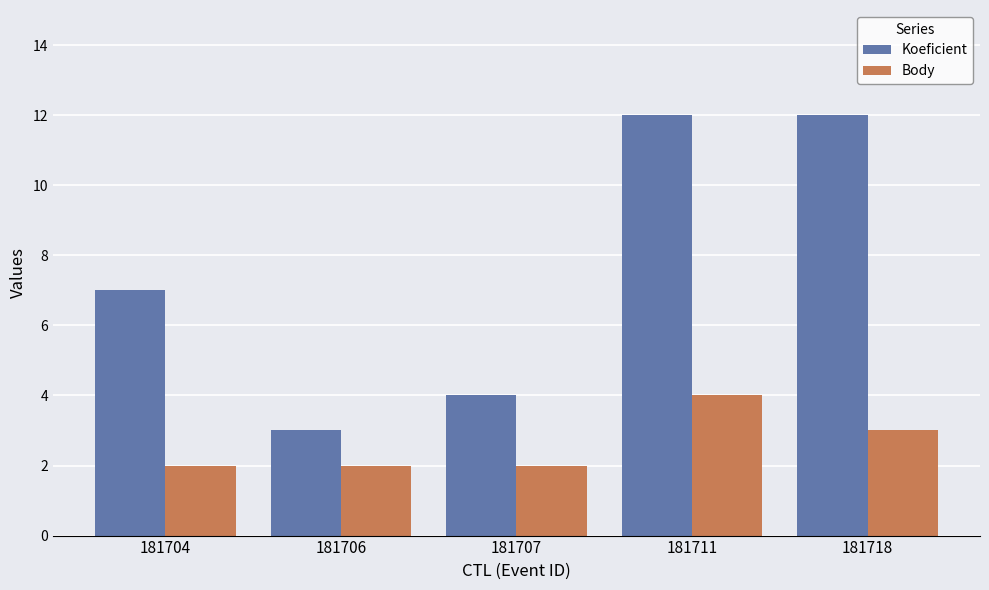

At 181706, list the series in order from smallest to largest.

Body, Koeficient